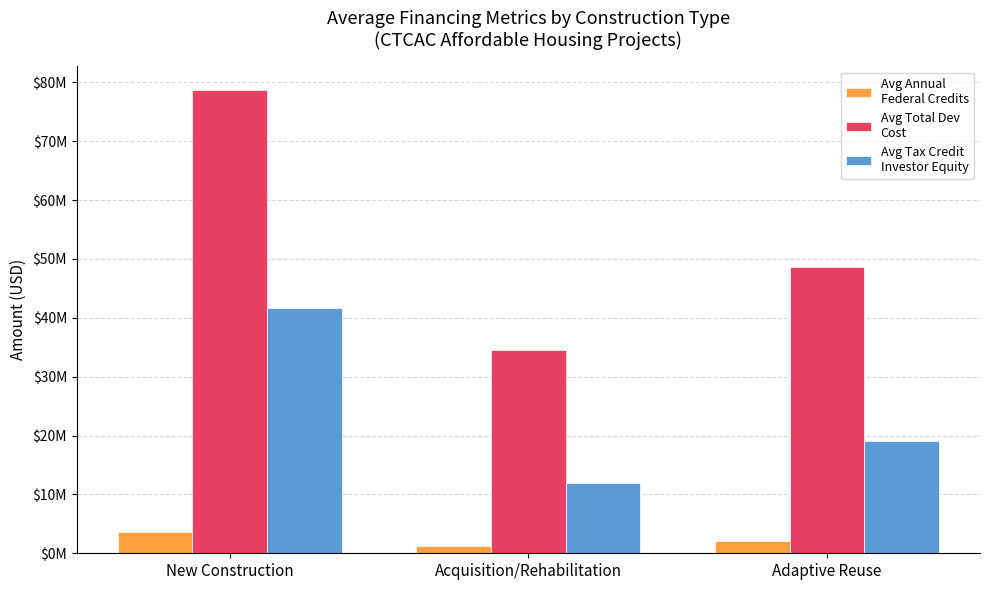

Reading left to right, transcribe all the data shown in this chart.

Avg Annual
Federal Credits: 3571838.0	1297652.4	2069776.6
Avg Total Dev
Cost: 78749413.8	34463374.2	48602254.0
Avg Tax Credit
Investor Equity: 41688421.8	11867770.8	19028864.0